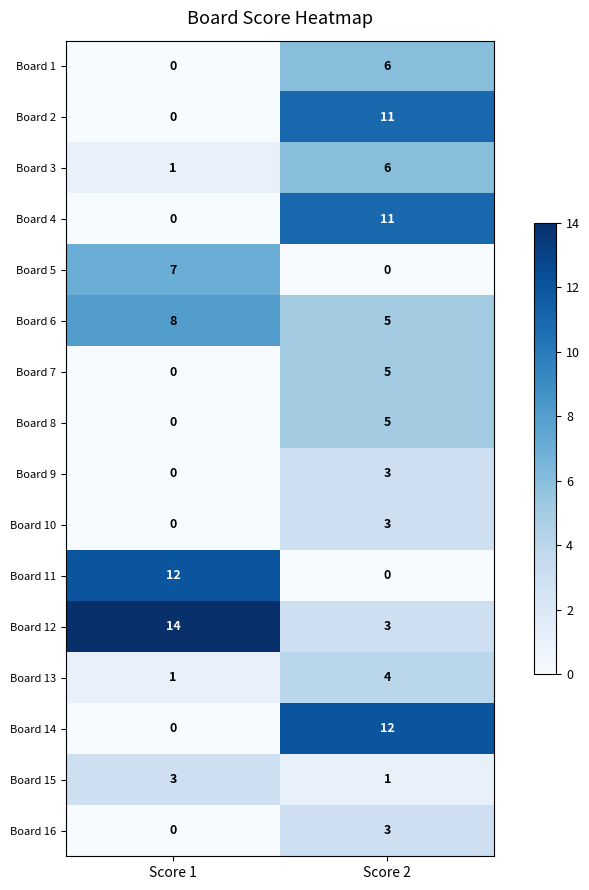

What is the sum of the Board 16 values at Score 1 and Score 2?

3